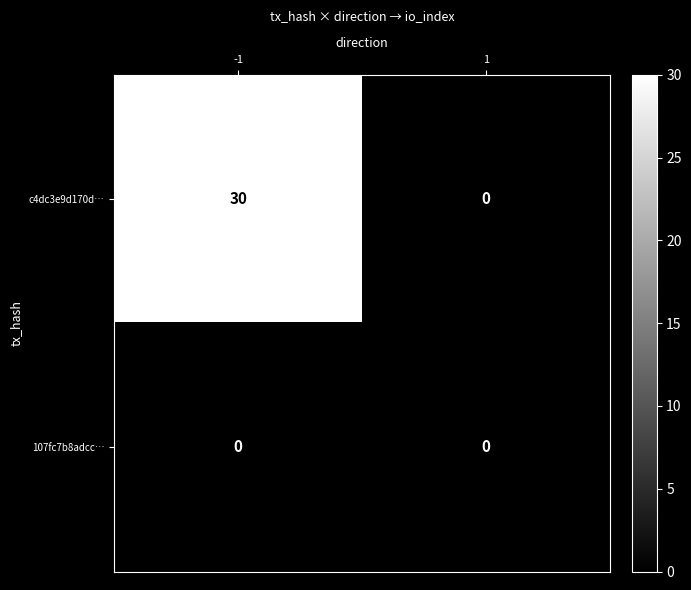

Rank the series by their average value, from highest to lowest.

c4dc3e9d170d…, 107fc7b8adcc…